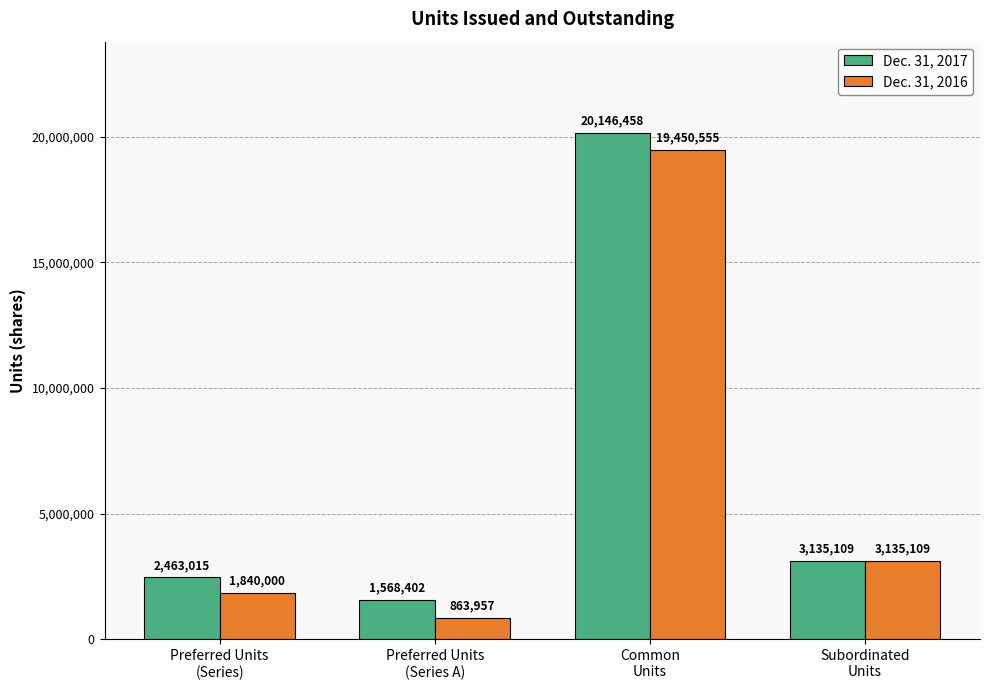

List the series in order of their overall mean, highest first.

Dec. 31, 2017, Dec. 31, 2016